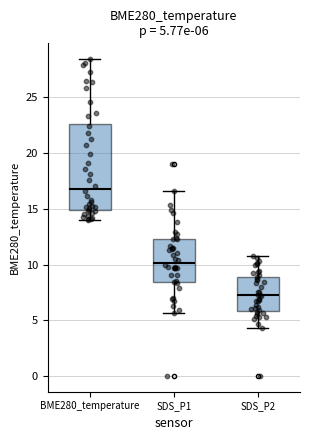

Comparing the boxes themselves (not the whiskers), which one is the tallest?

BME280_temperature